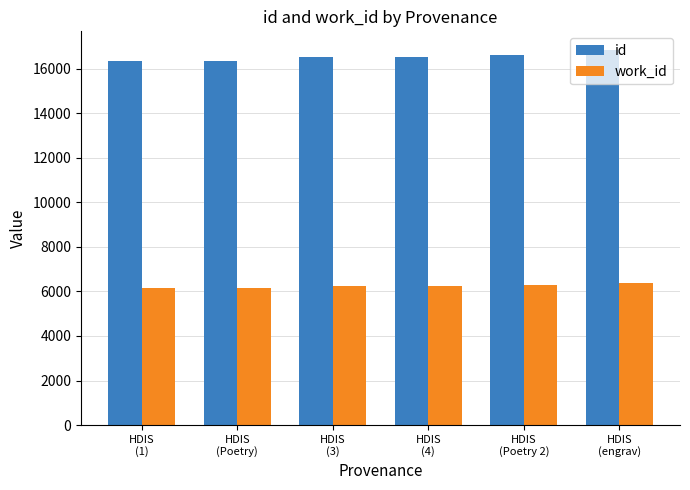

What is the average value of the work_id series?

6244